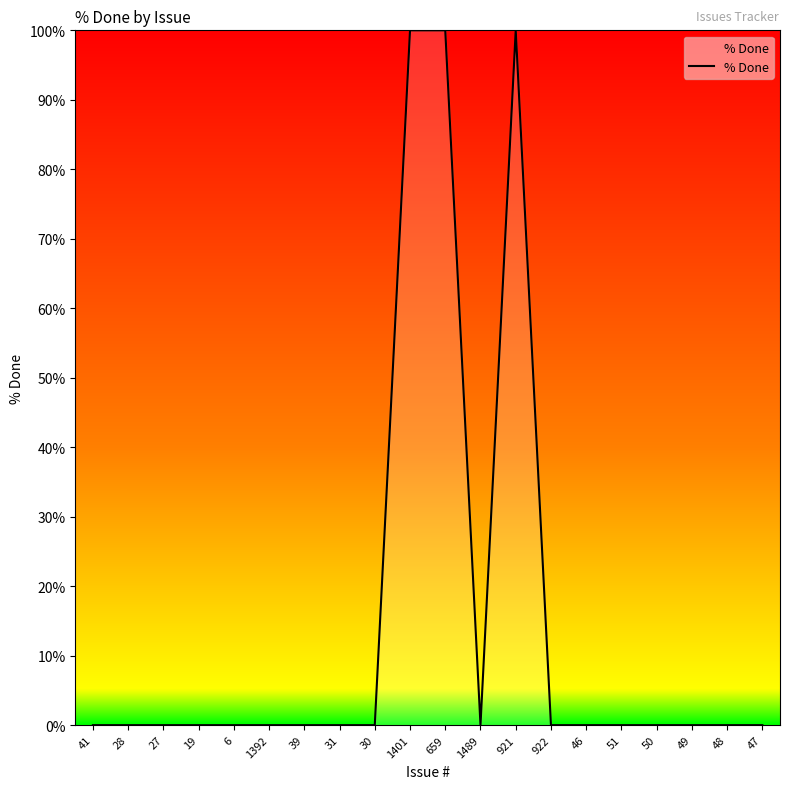

Reading left to right, what are all the values shown in this chart?

0	0	0	0	0	0	0	0	0	100	100	0	100	0	0	0	0	0	0	0